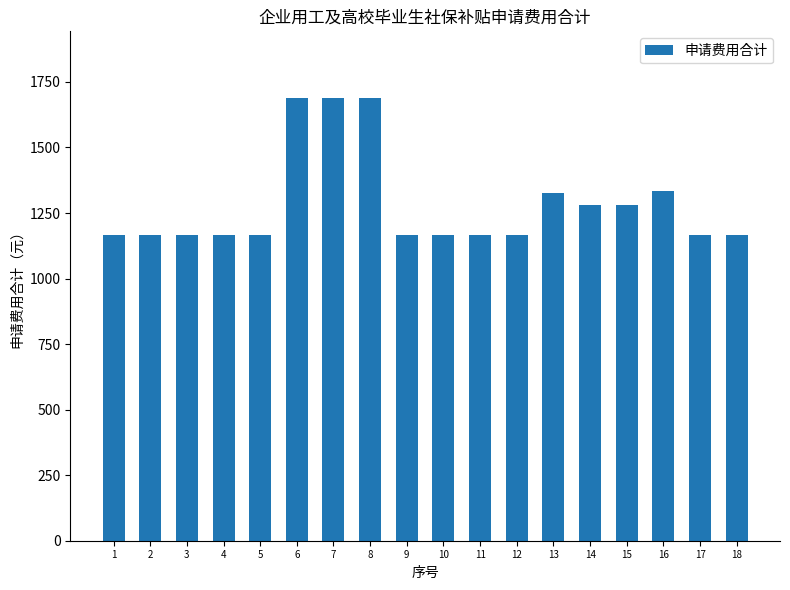

What is the difference between the second highest and minimum values?

524.9